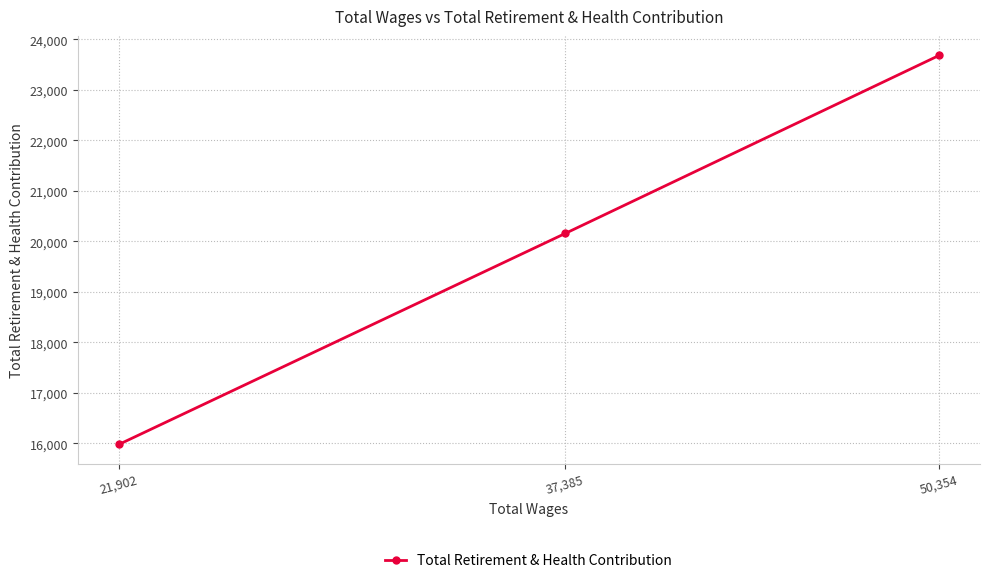

The value at 21,902 is 9869. True or false?

False